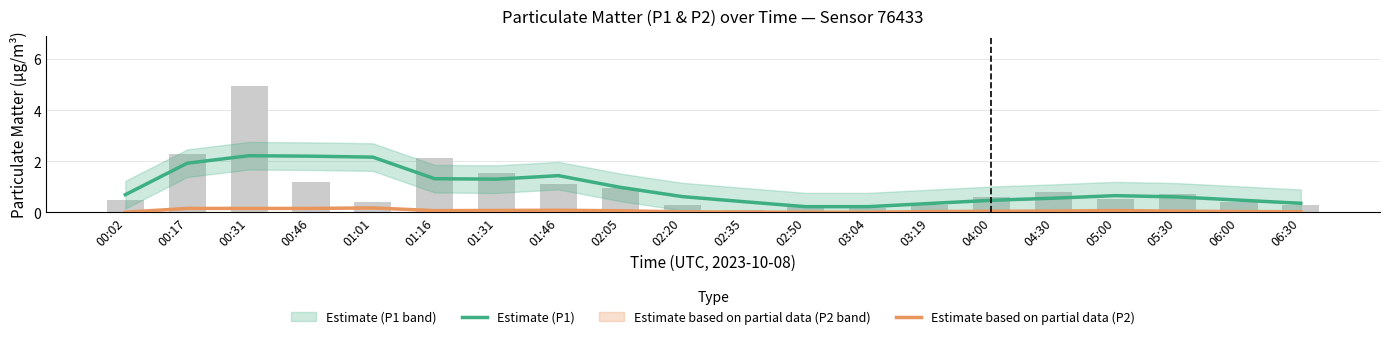

How many categories are shown in the chart?

20